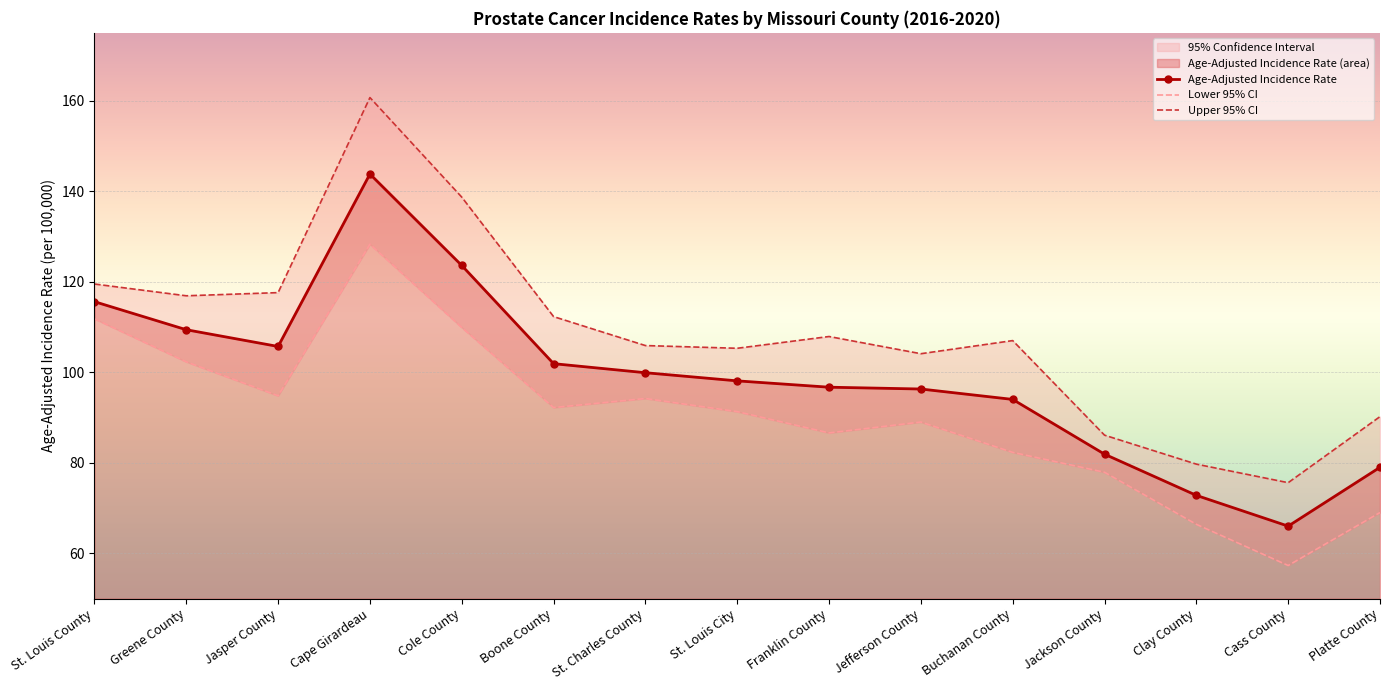

At which category does the chart reach its minimum across all series?

Cass County